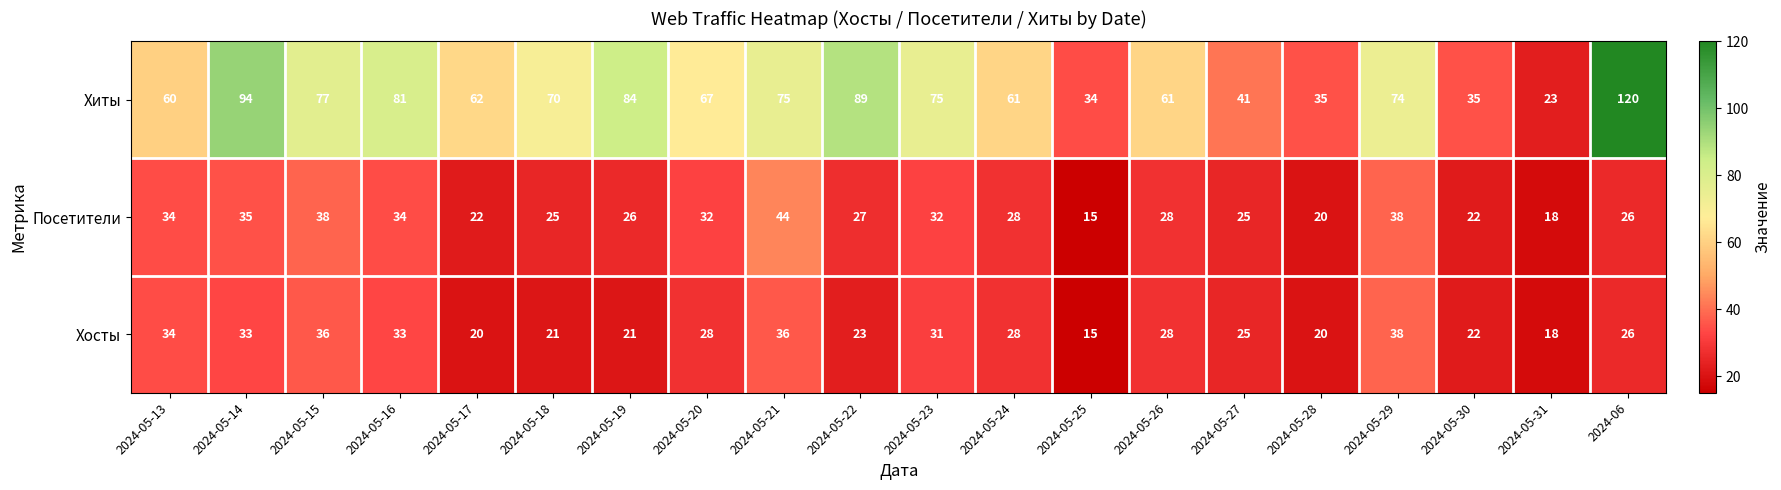

What is the maximum value shown in the chart?

120